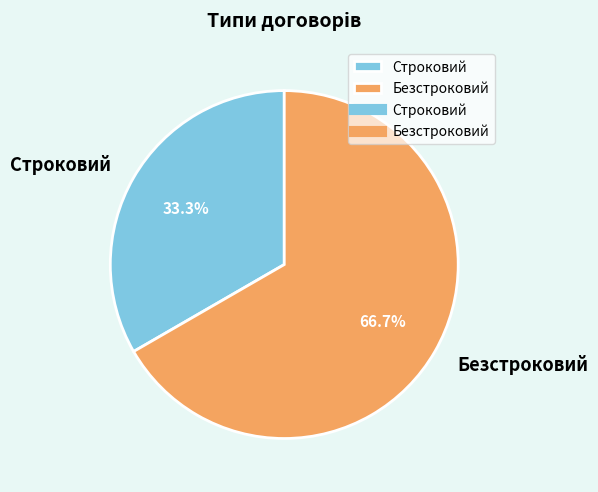

How many slices are in this pie chart?

2